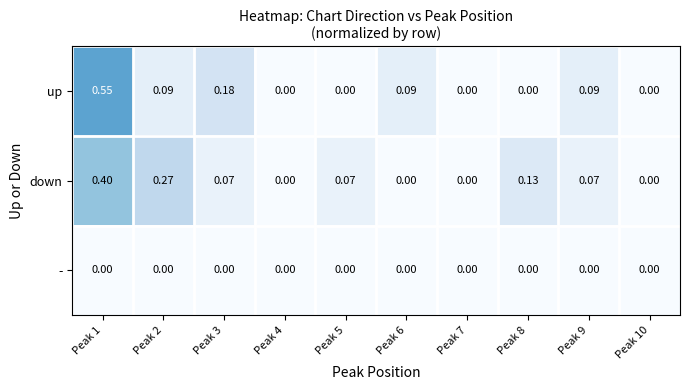

Which series has the largest range (max minus min)?

up